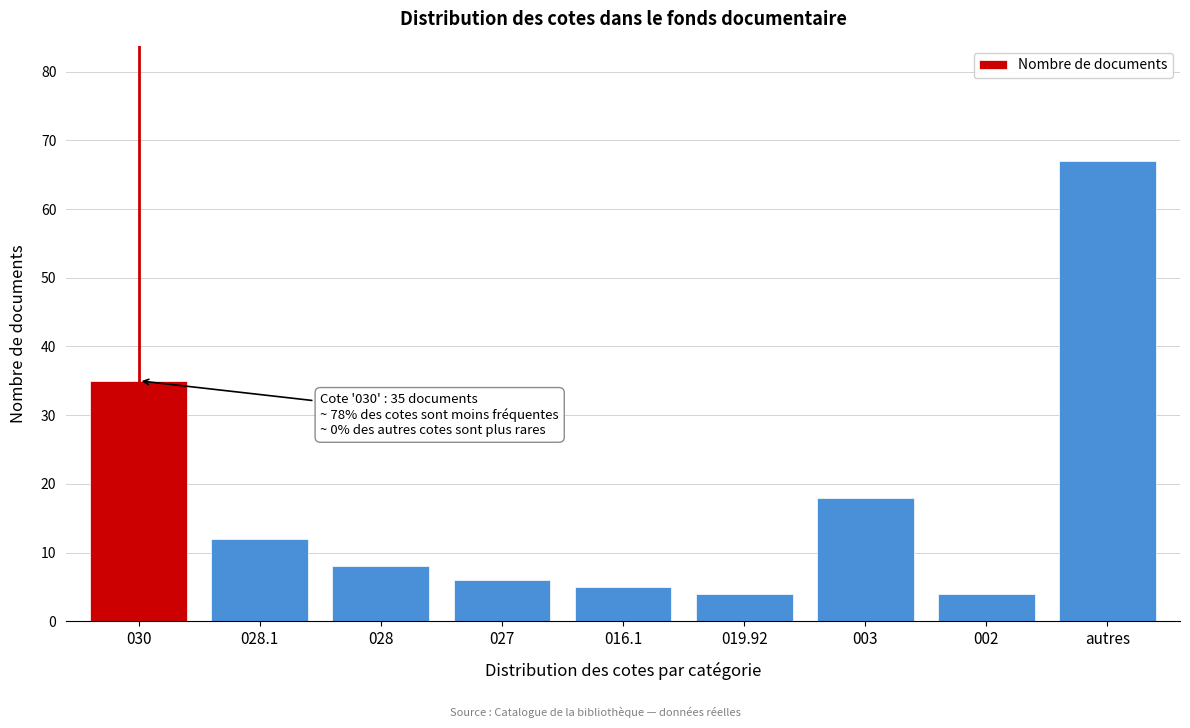

Reading right to left, transcribe all the data shown in this chart.

autres=67	002=4	003=18	019.92=4	016.1=5	027=6	028=8	028.1=12	030=35